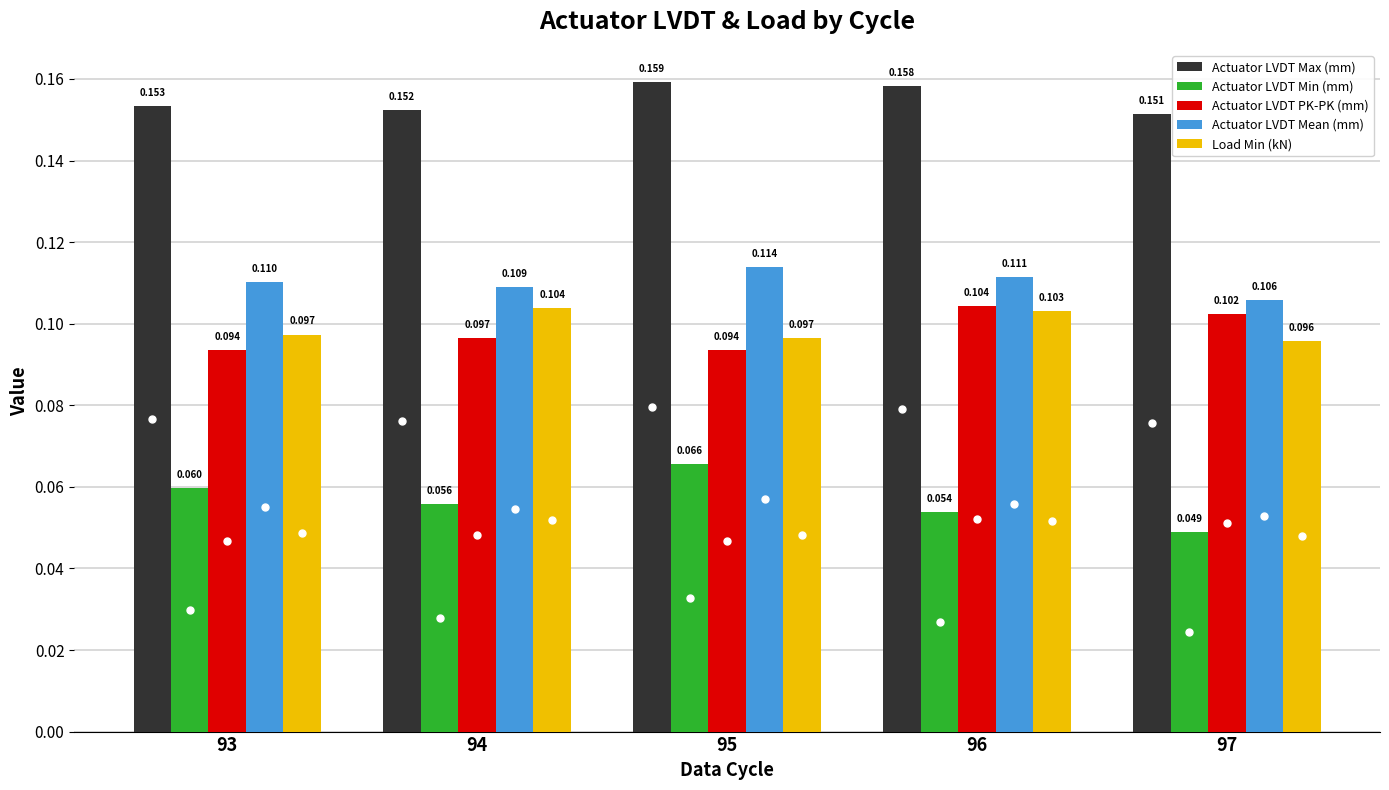

Count the Actuator LVDT Max (mm) values in the range 0 to 1.

5